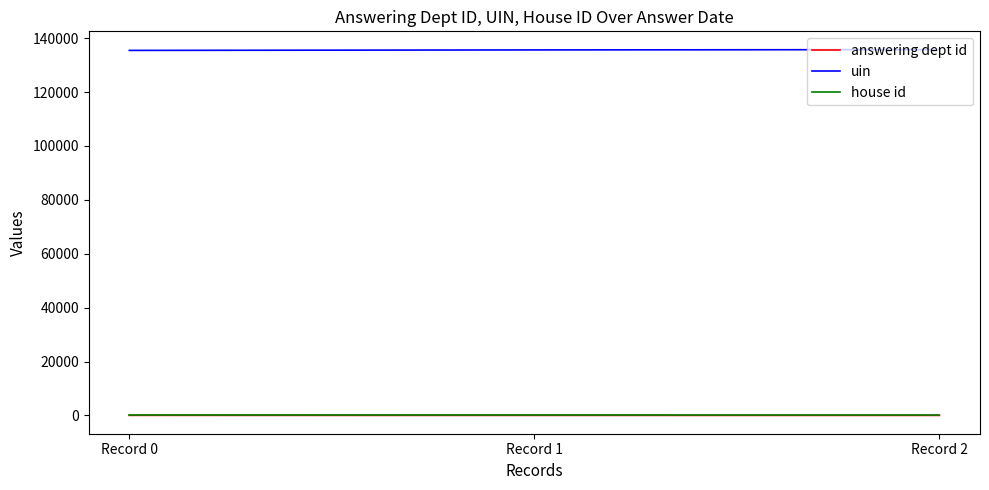

At how many categories does at least one series exceed 62400?

3